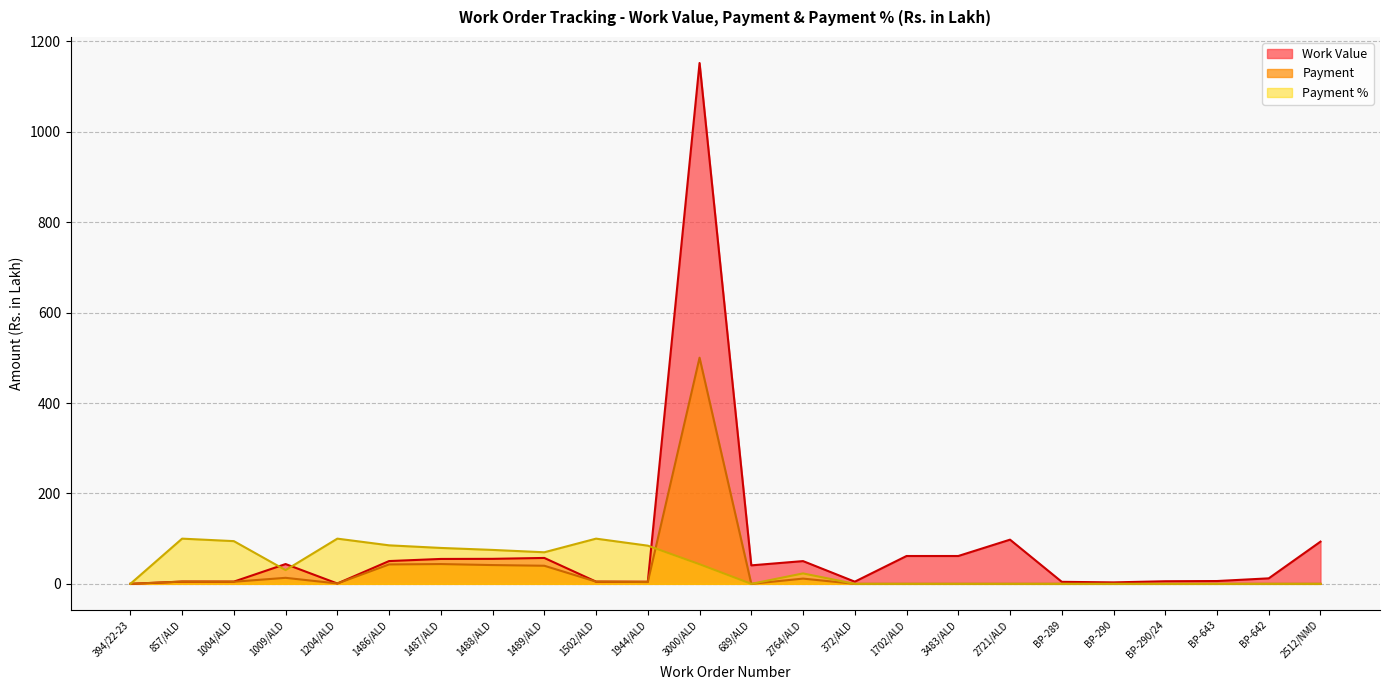

Where do Payment % and Work Value first cross each other?

394/22-23 and 857/ALD